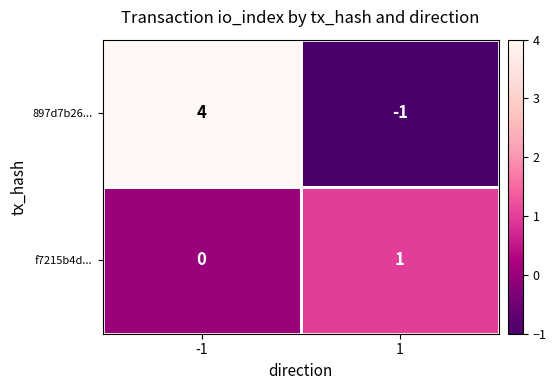

The value of 897d7b26... at 1 is -1. True or false?

True